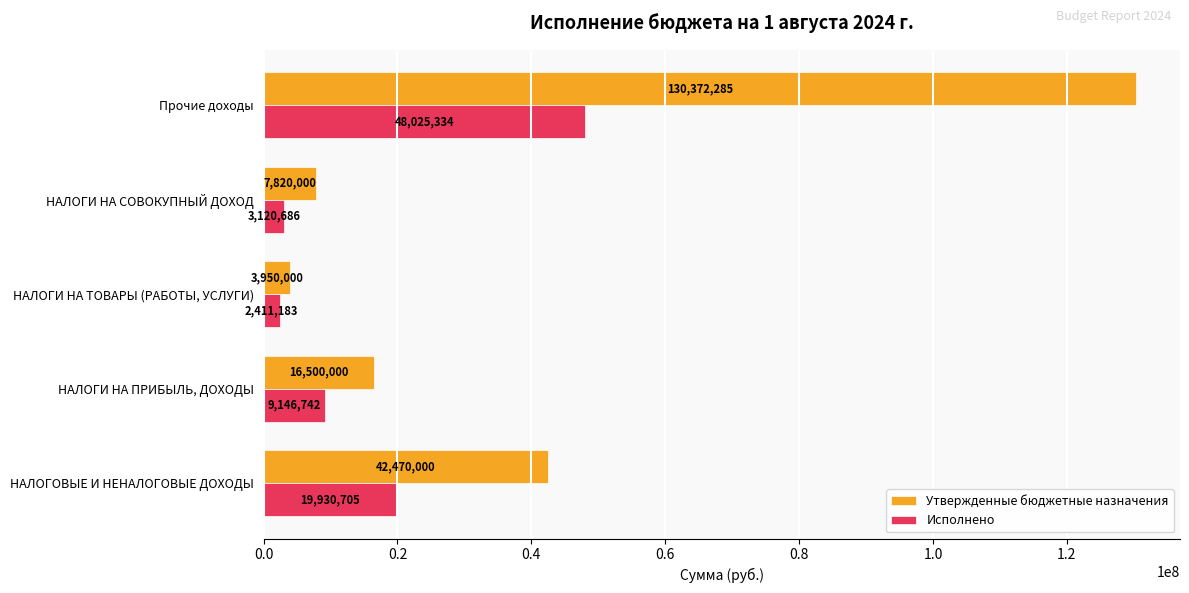

What is the average value of the Утвержденные бюджетные назначения series?

40222457.0